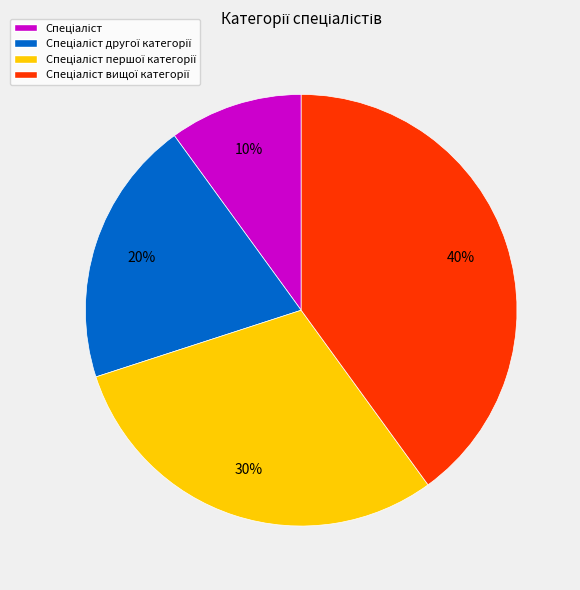

Count the number of slices in the pie.

4